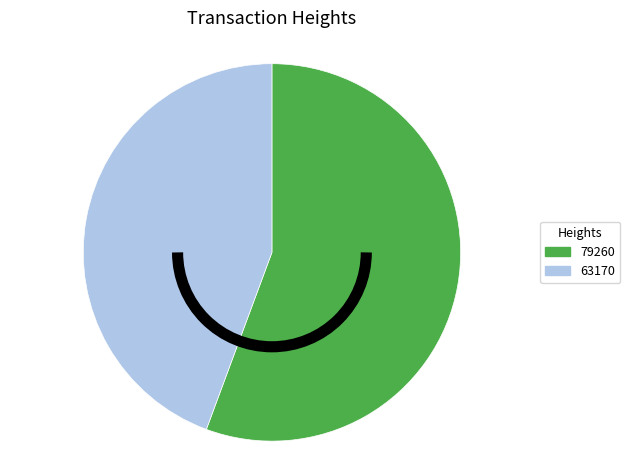

Rank the categories by value from highest to lowest.

79260, 63170